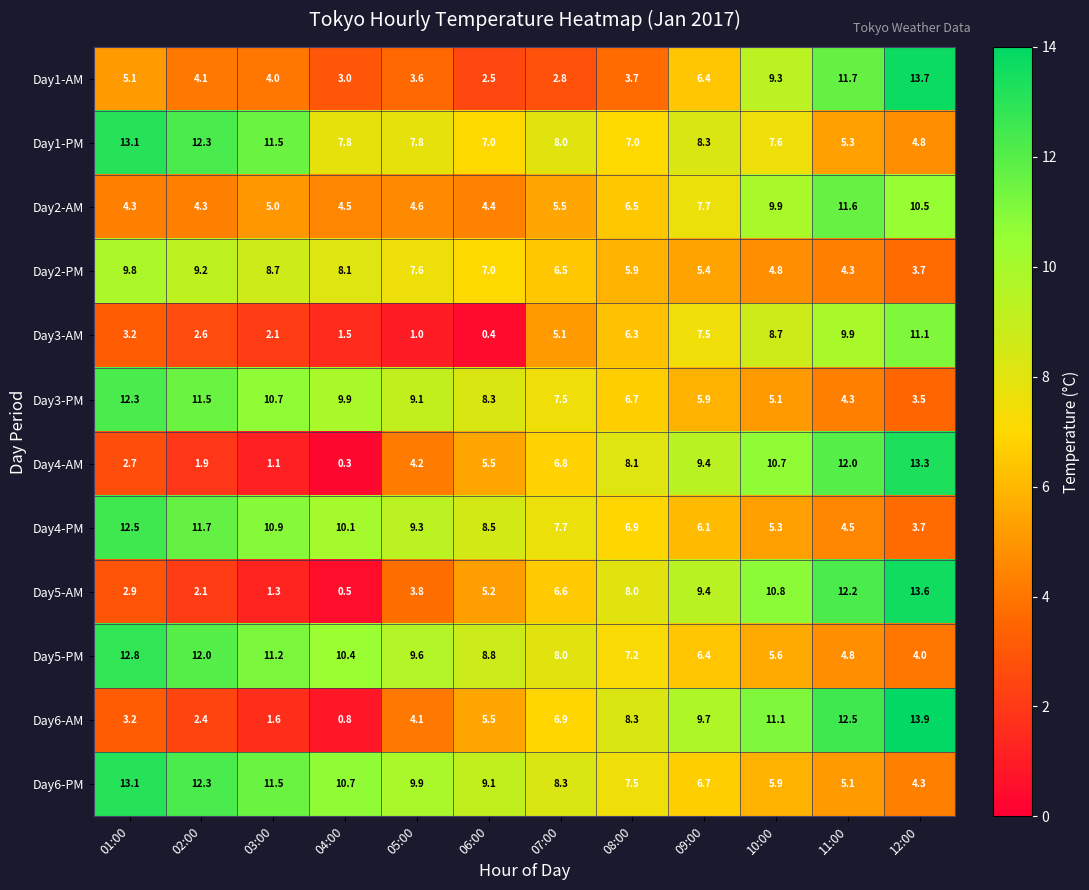

What is the difference between the second highest and second lowest values in the Day3-PM series?

7.2